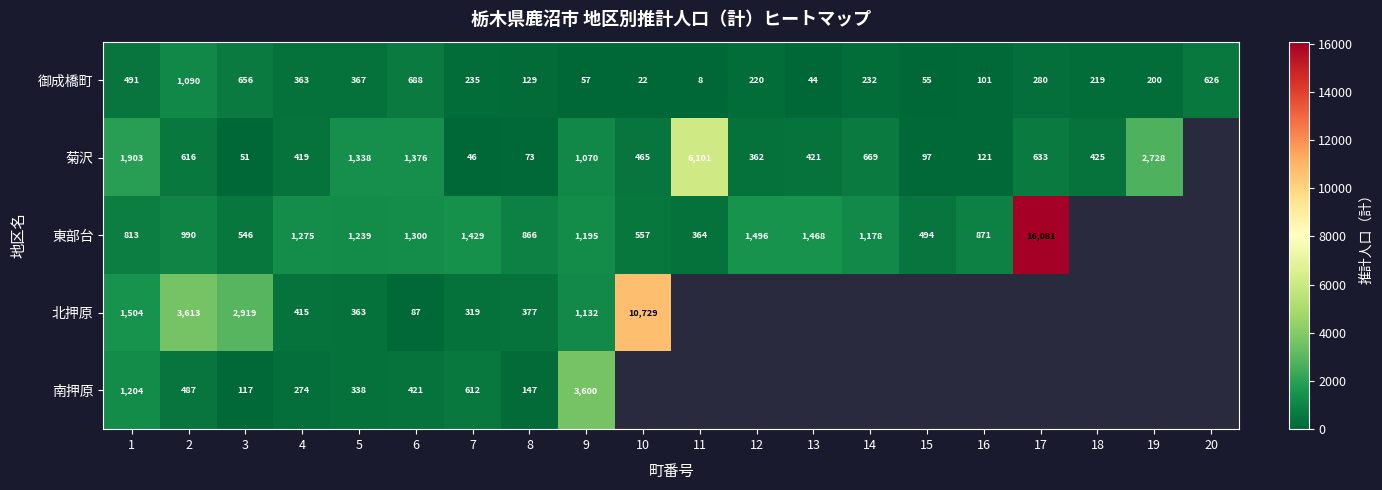

How many data points in 御成橋町 are less than 232?

10